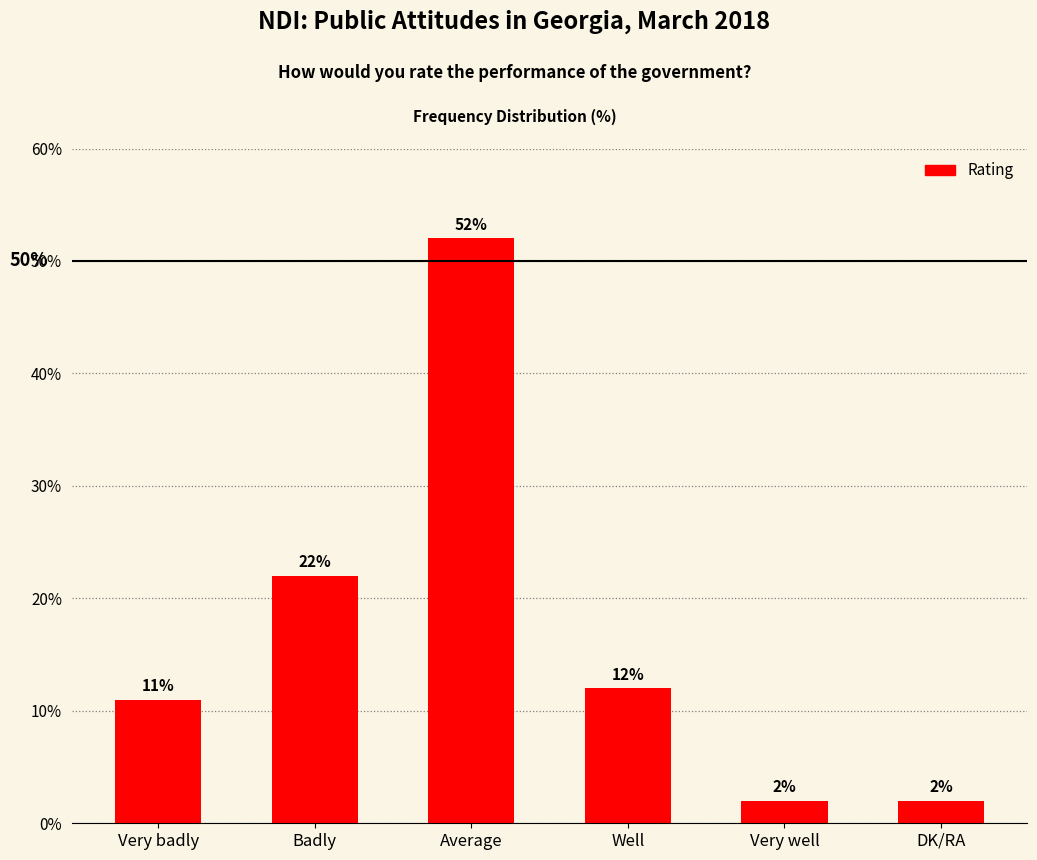

What is the smallest value displayed?

2